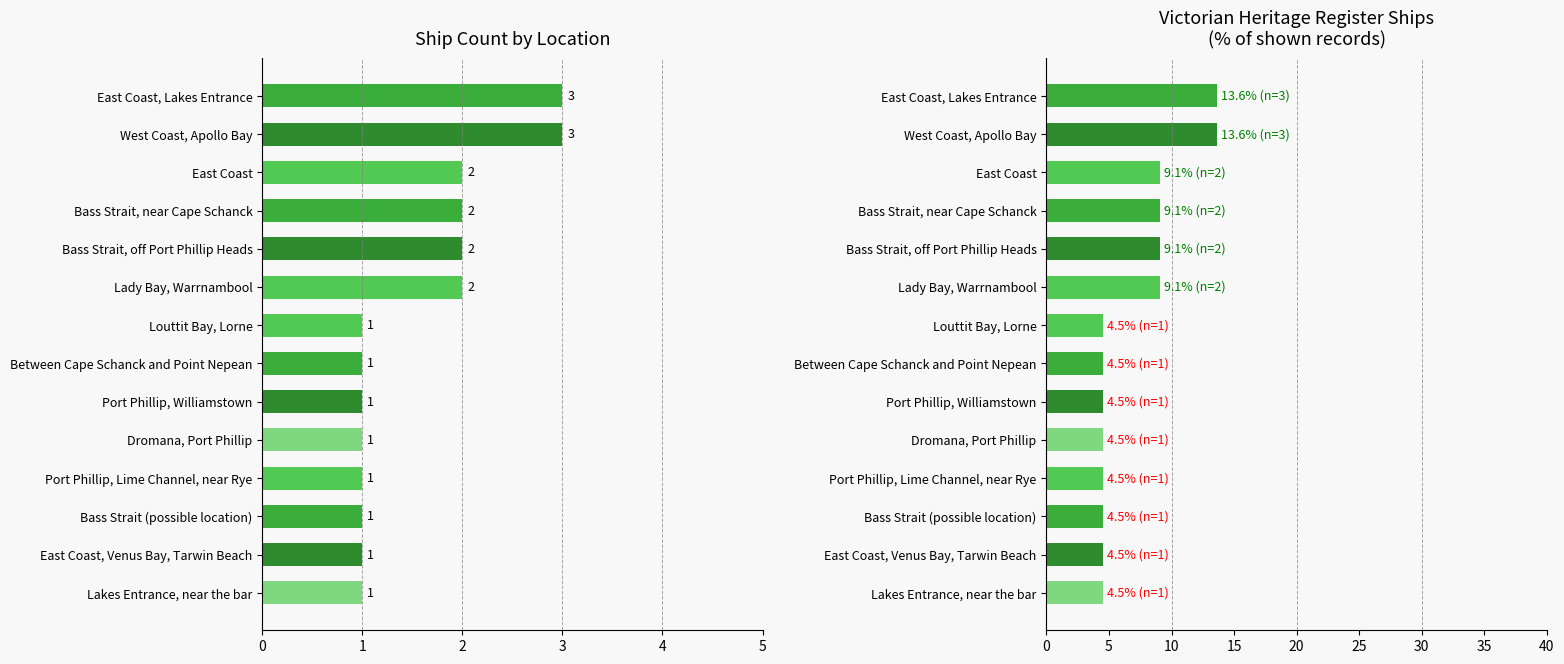

Read the Percentage value at Port Phillip, Williamstown.

4.5